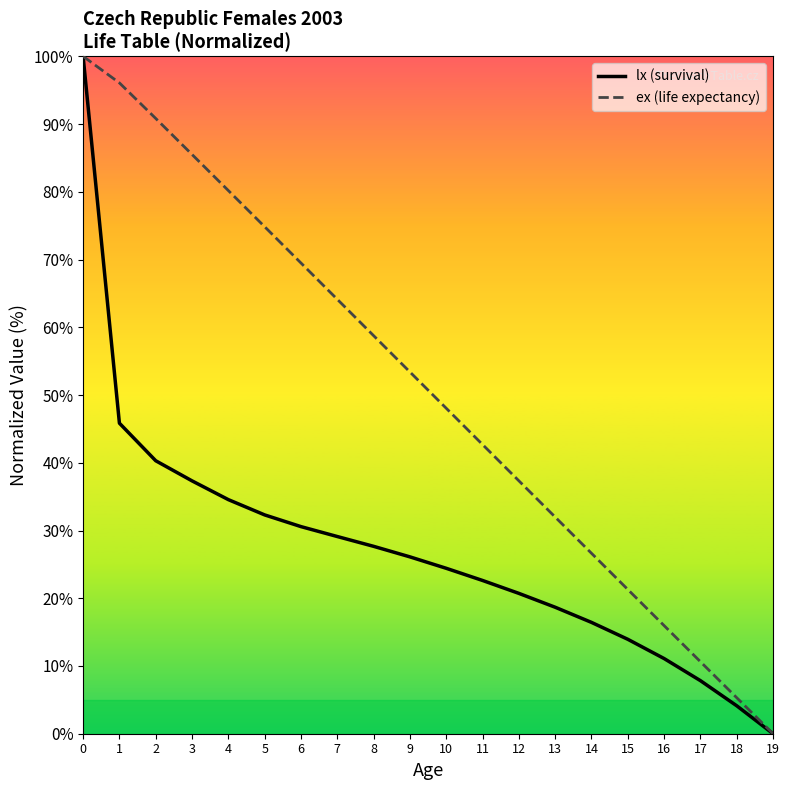

What is the difference between the maximum and second lowest values in the lx (survival) series?

95.9